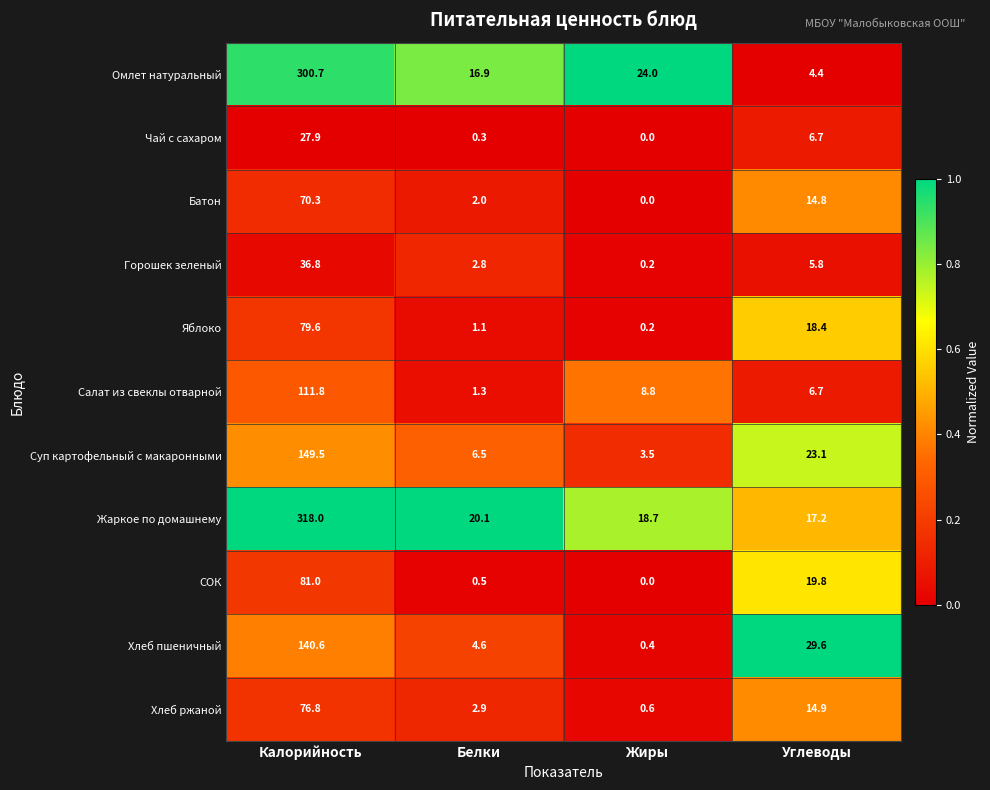

The value of СОК at Калорийность is 43.5. True or false?

False